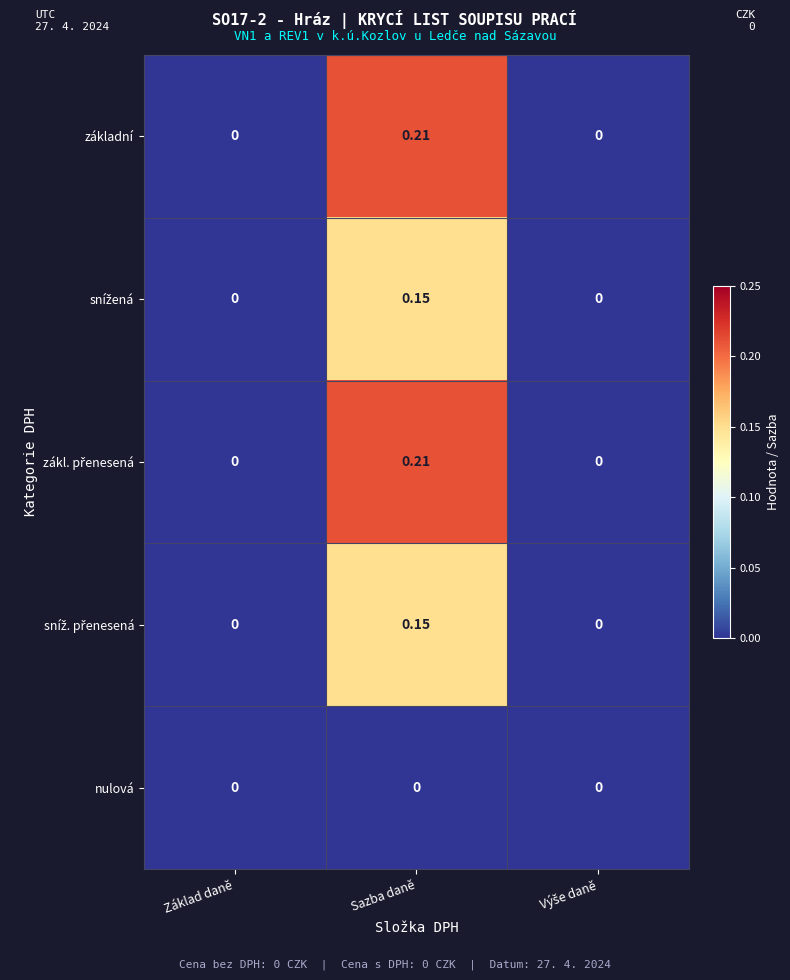

Which label corresponds to the largest value in the chart?

Sazba daně